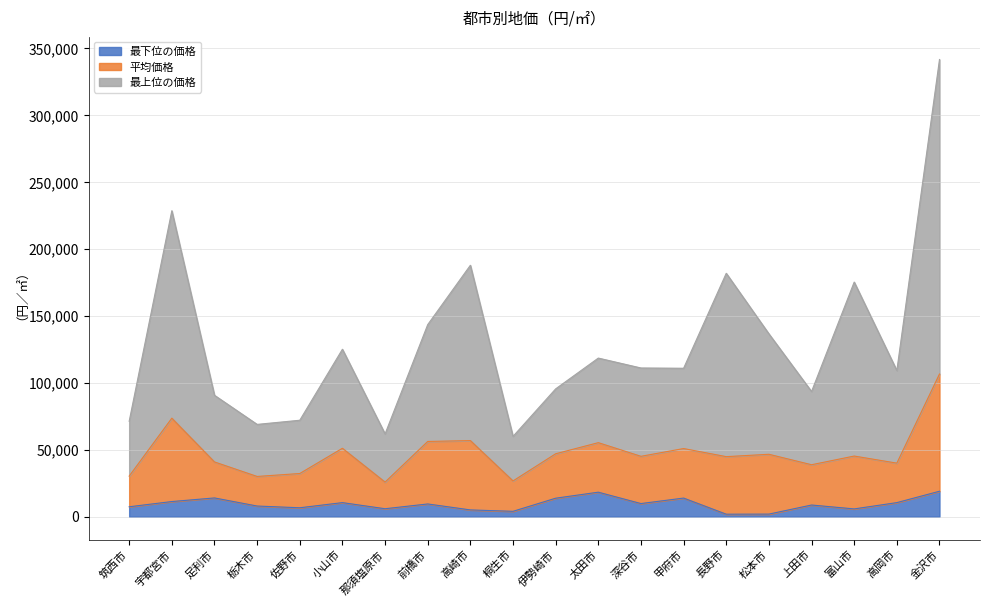

True or false: 最上位の価格 and 最下位の価格 cross at least once.

False